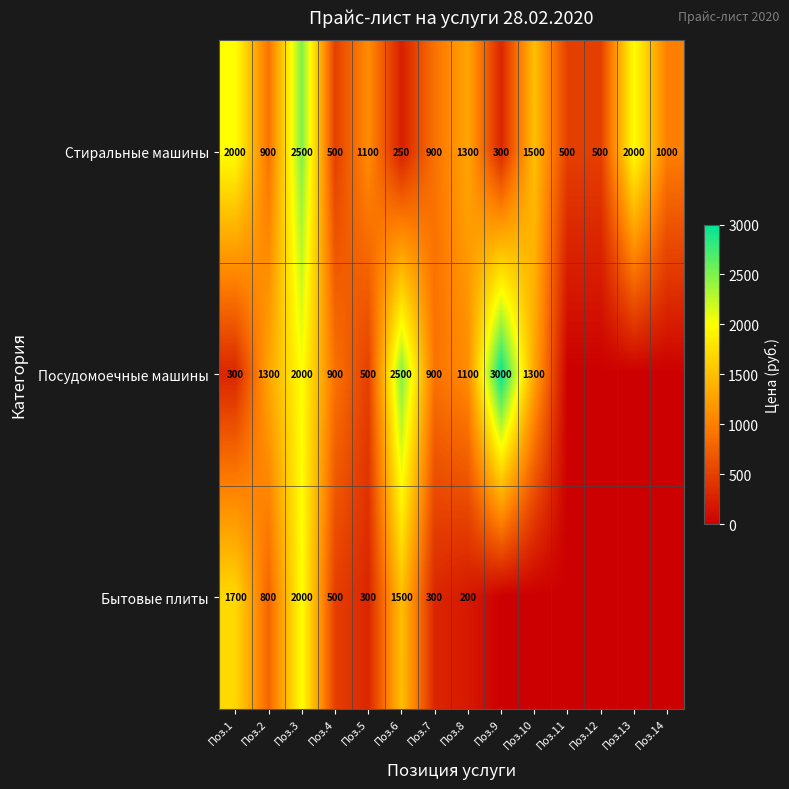

How many categories are shown in the chart?

14